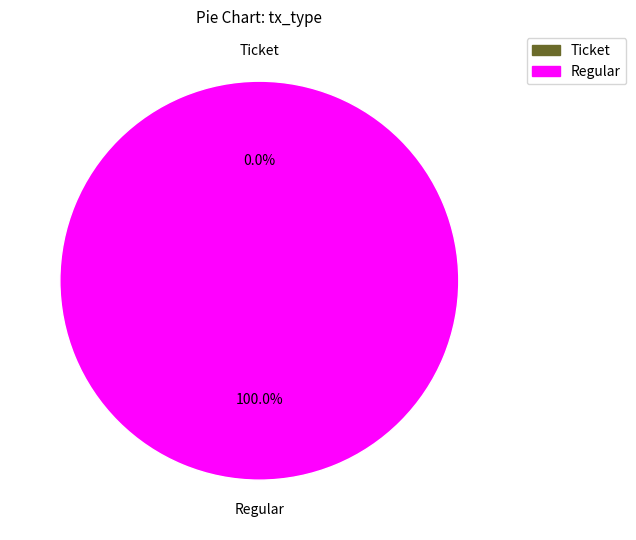

True or false: Regular accounts for 100% of the total.

True